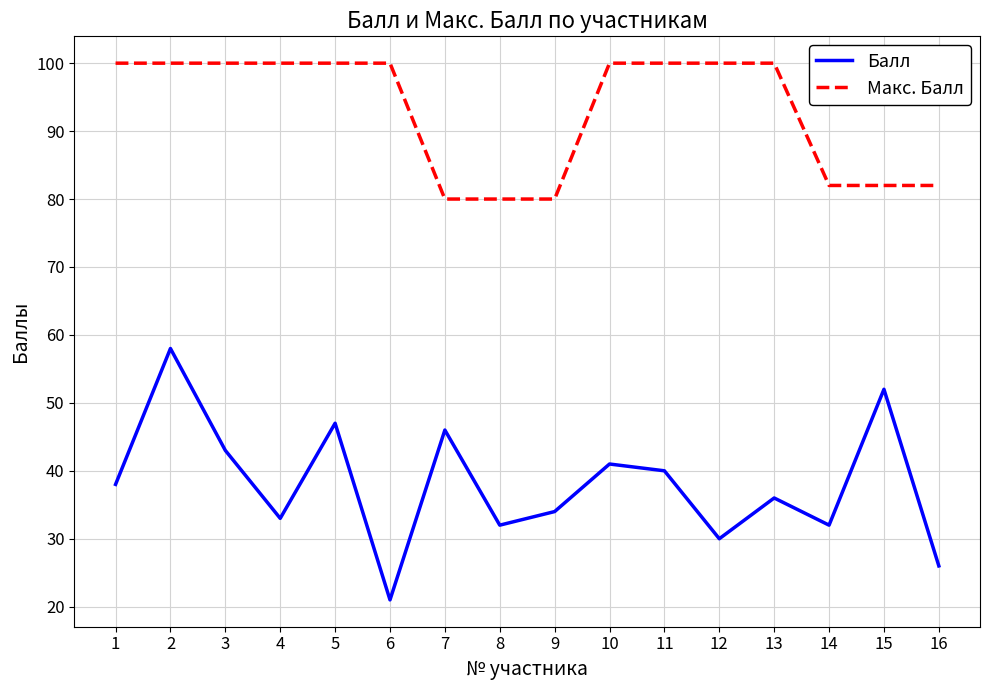

What is the sum of the Балл values at 14 and 3?

75